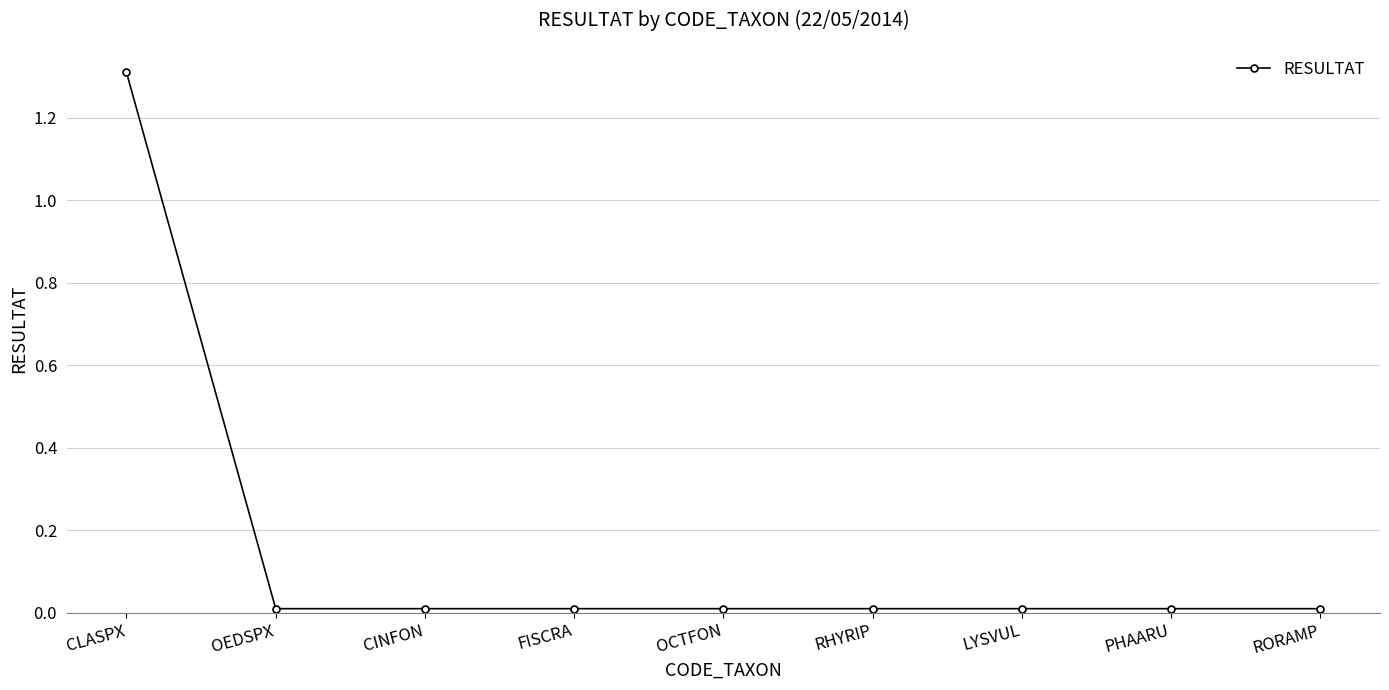

What is the greatest value displayed?

1.3